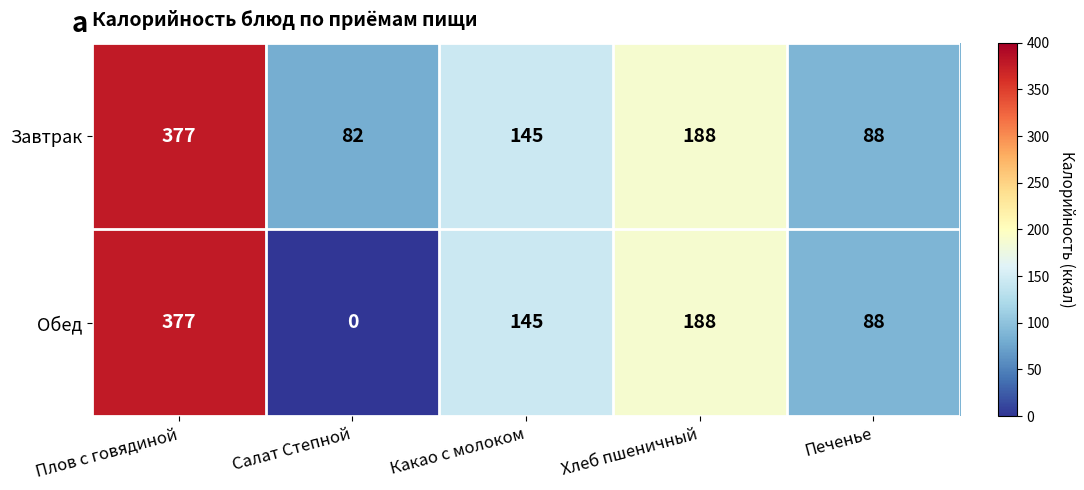

Read the Обед value at Плов с говядиной.

377